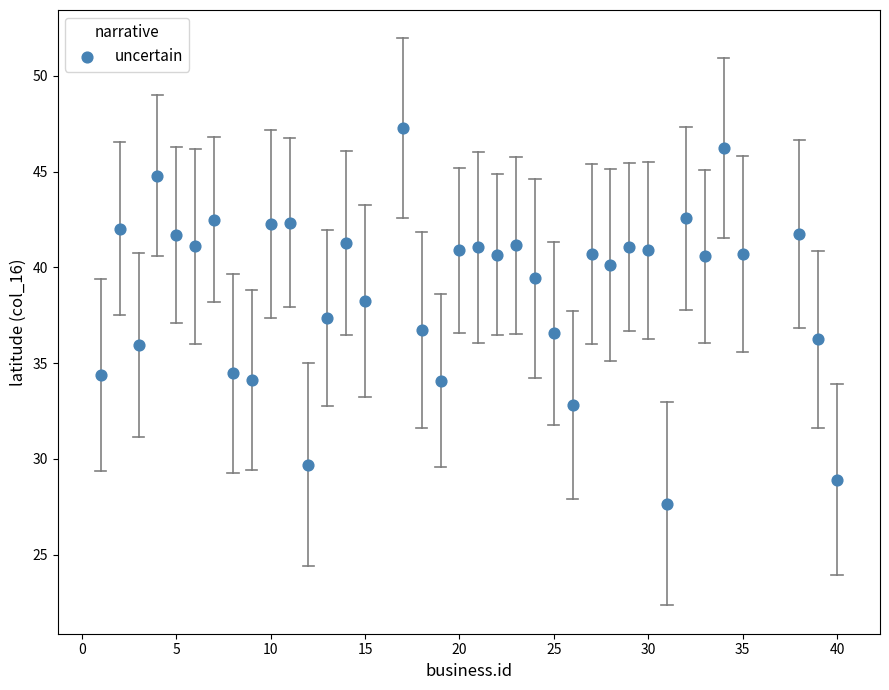

What is the range of Y values (max minus min)?

19.6